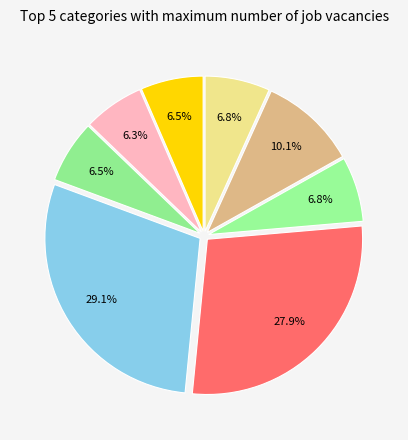

How many segments does this pie chart have?

8